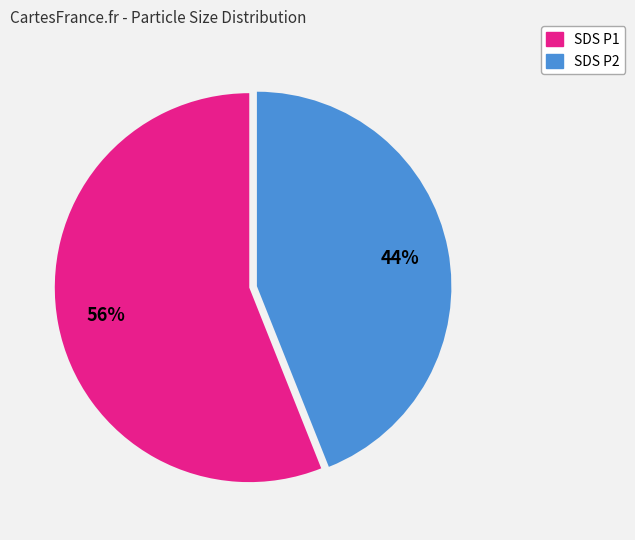

To the nearest percent, what is the average slice percentage?

50%